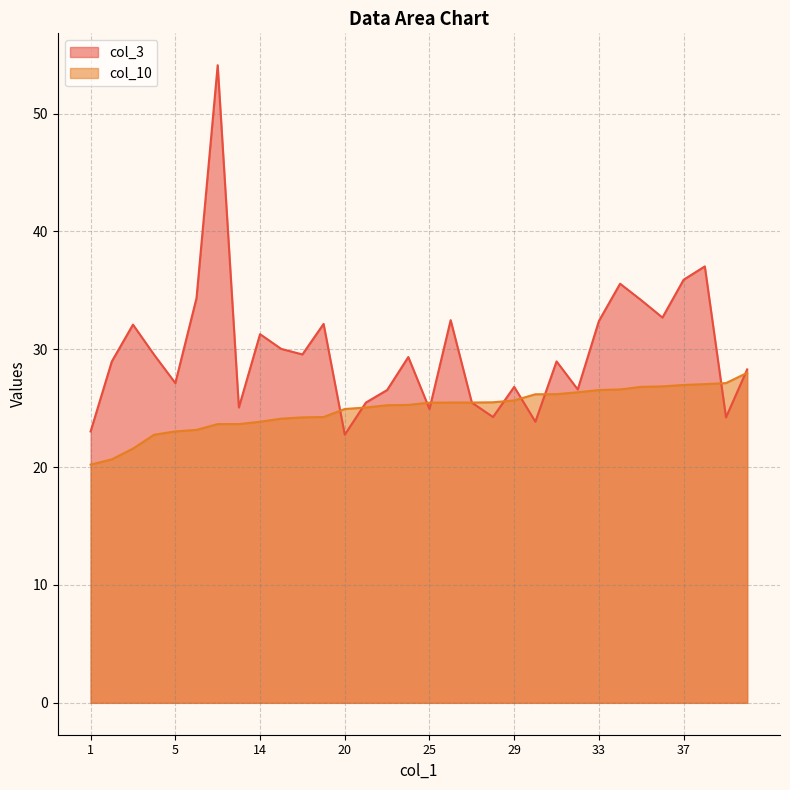

Rank the series by their average value, from highest to lowest.

col_3, col_10